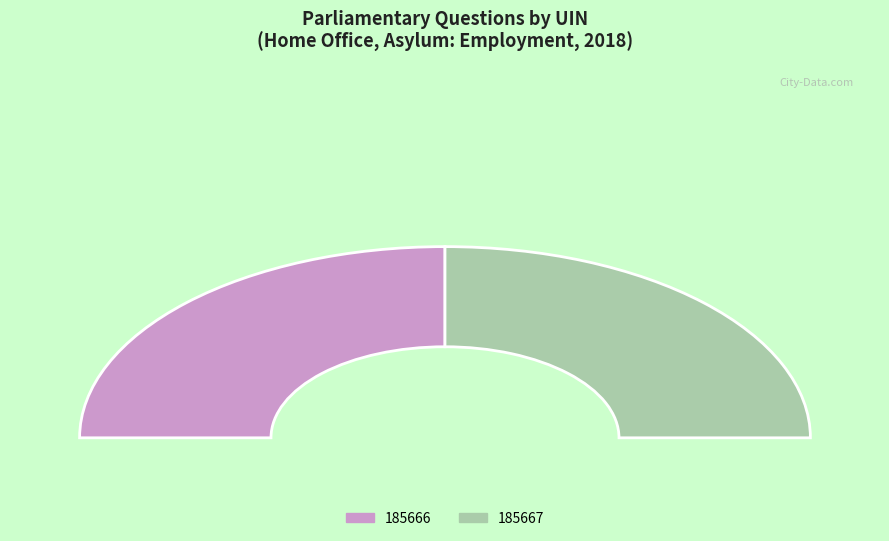

How many slices are in this pie chart?

2